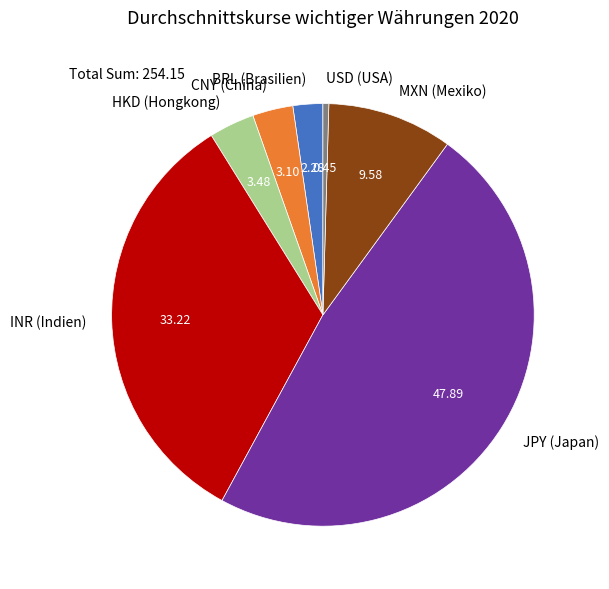

True or false: USD (USA) accounts for 0% of the total.

True